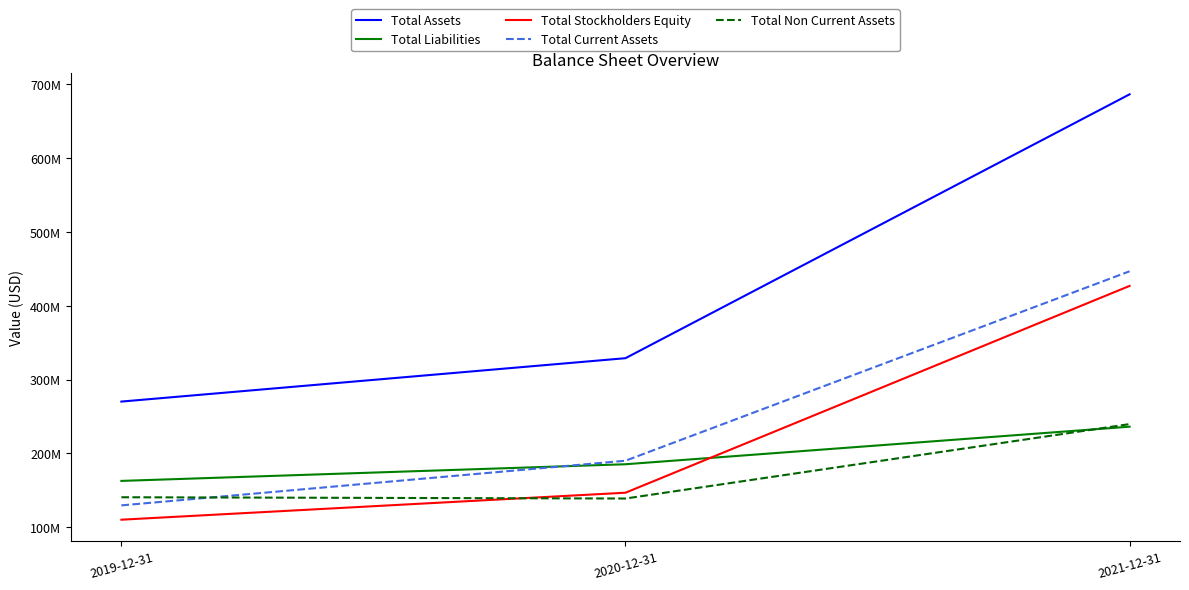

What are all the series names shown in the legend?

Total Assets, Total Liabilities, Total Stockholders Equity, Total Current Assets, Total Non Current Assets